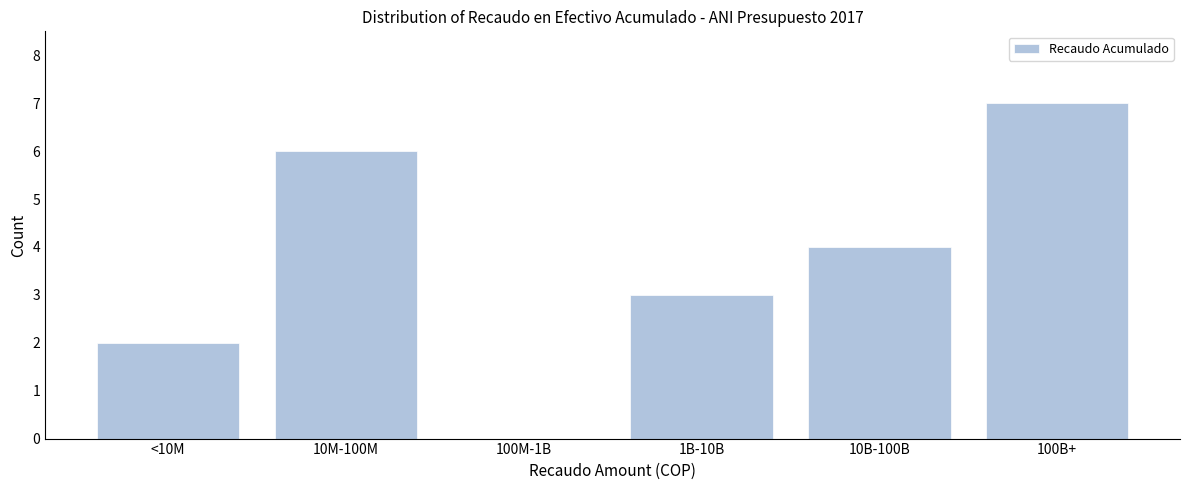

Reading left to right, extract all data points from this chart.

<10M=2	10M-100M=6	100M-1B=0	1B-10B=3	10B-100B=4	100B+=7